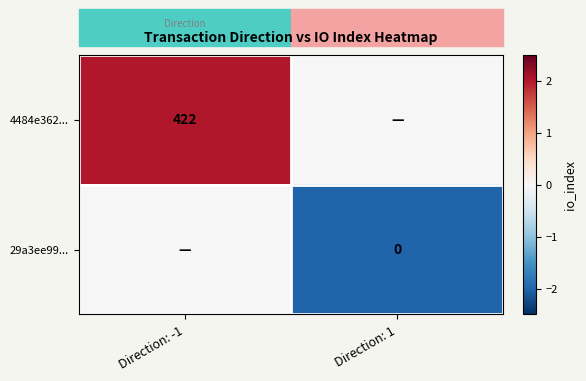

At Direction: -1, list the series in order from largest to smallest.

4484e362..., 29a3ee99...